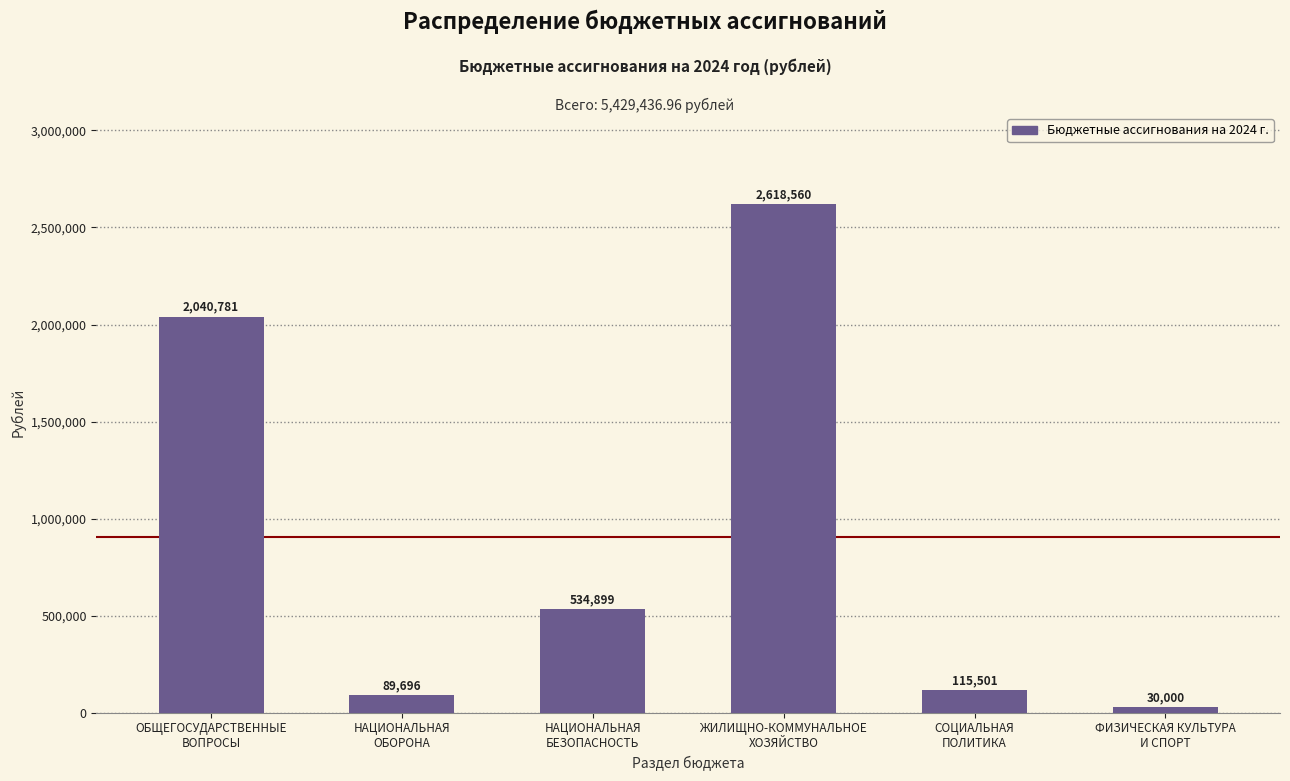

Reading right to left, transcribe all the data shown in this chart.

ФИЗИЧЕСКАЯ КУЛЬТУРА
И СПОРТ=30000.0	СОЦИАЛЬНАЯ
ПОЛИТИКА=115501.0	ЖИЛИЩНО-КОММУНАЛЬНОЕ
ХОЗЯЙСТВО=2618560.0	НАЦИОНАЛЬНАЯ
БЕЗОПАСНОСТЬ=534899.0	НАЦИОНАЛЬНАЯ
ОБОРОНА=89696.0	ОБЩЕГОСУДАРСТВЕННЫЕ
ВОПРОСЫ=2040781.0